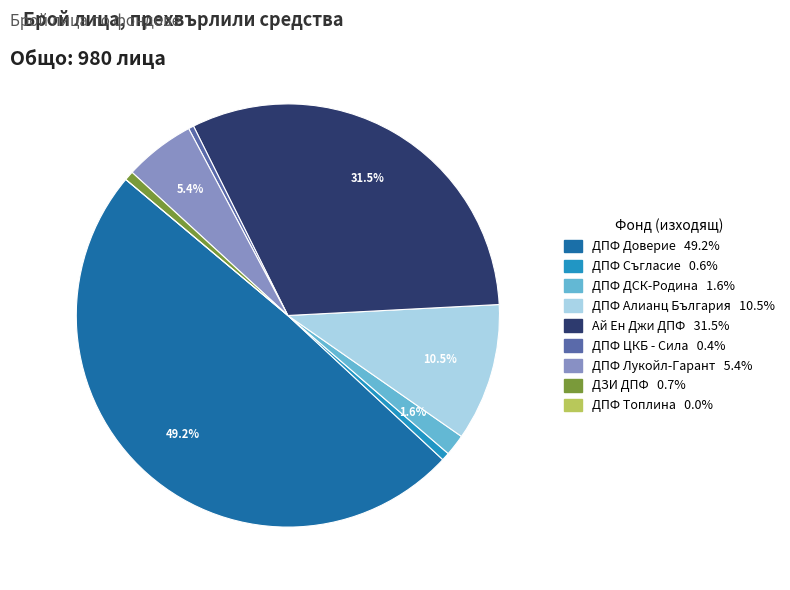

Between ДЗИ ДПФ and ДПФ ДСК-Родина, which is larger?

ДПФ ДСК-Родина